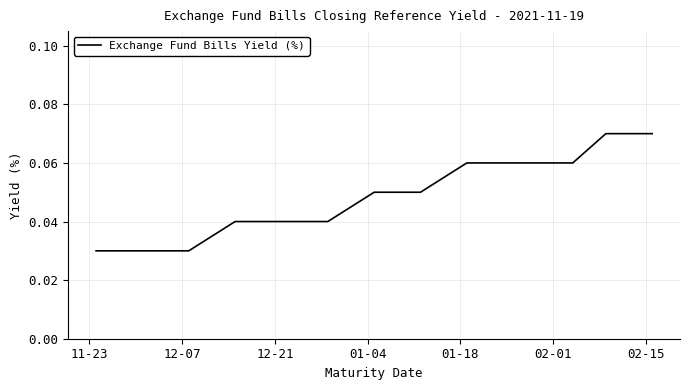

Reading right to left, extract all data points from this chart.

0.1	0.1	0.1	0.1	0.1	0.1	0.1	0.1	0.1	0.1	0.1	0.1	0.1	0.1	0.0	0.0	0.0	0.0	0.0	0.0	0.0	0.0	0.0	0.0	0.0	0.0	0.0	0.0